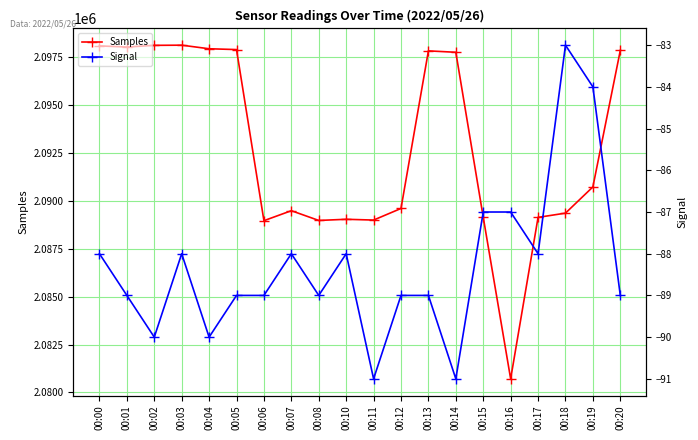

List the series in order of their overall mean, highest first.

Samples, Signal